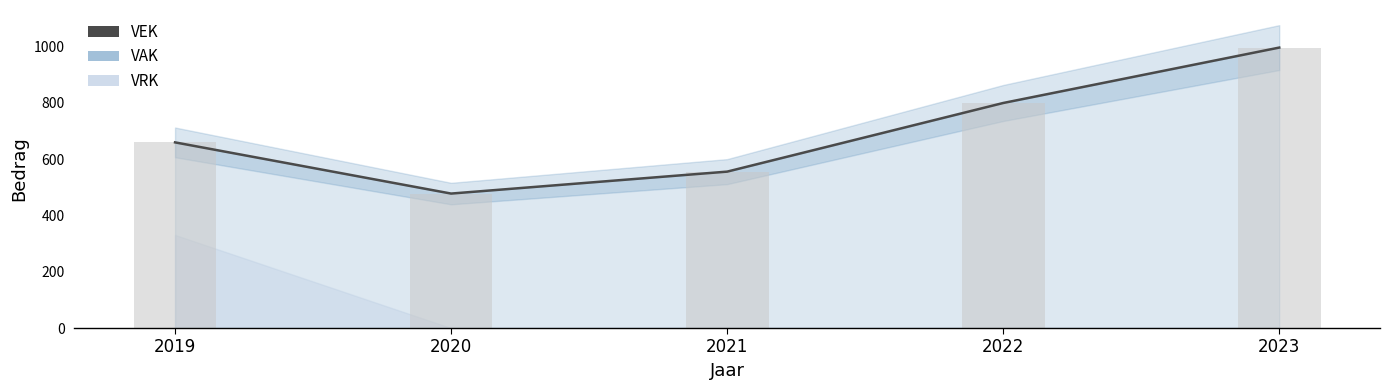

Reading left to right, what are all the values shown in this chart?

VEK: 2019=660	2020=478	2021=556	2022=800	2023=997
VAK (bar): 2019=660	2020=478	2021=556	2022=800	2023=997